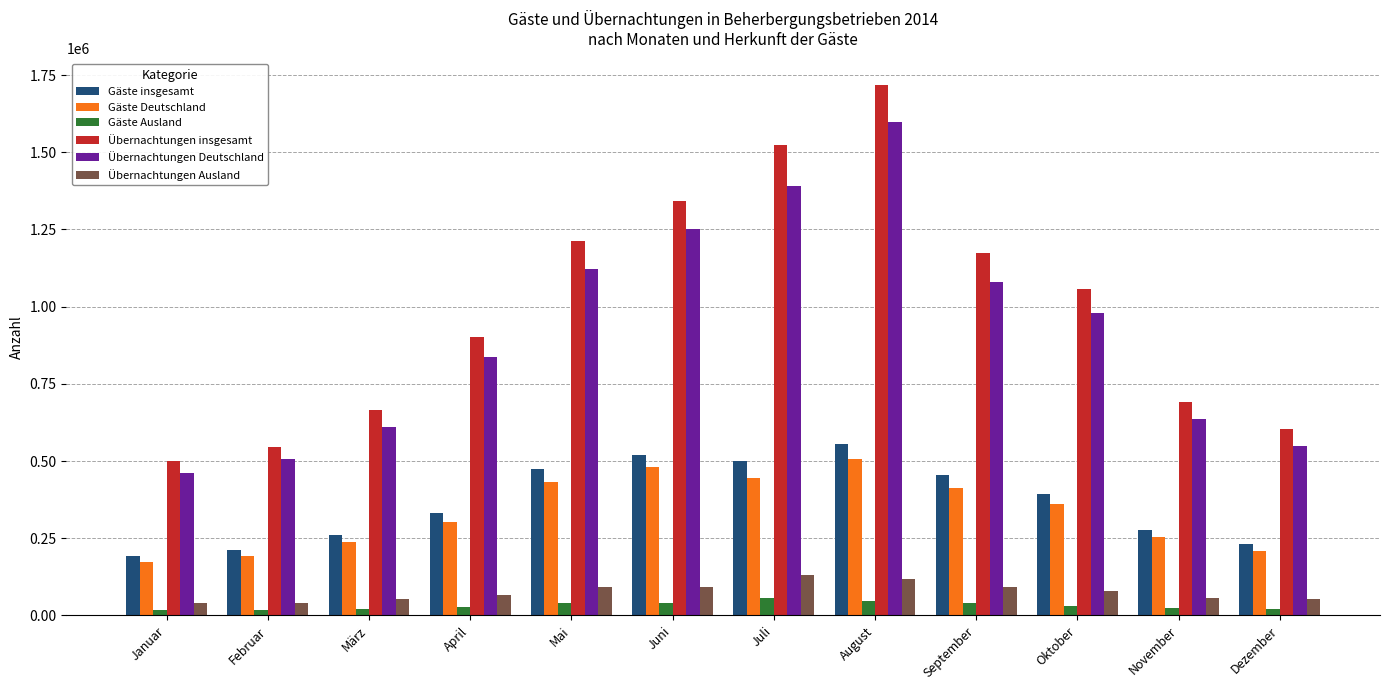

The value of Übernachtungen Ausland at Juli is 218833. True or false?

False